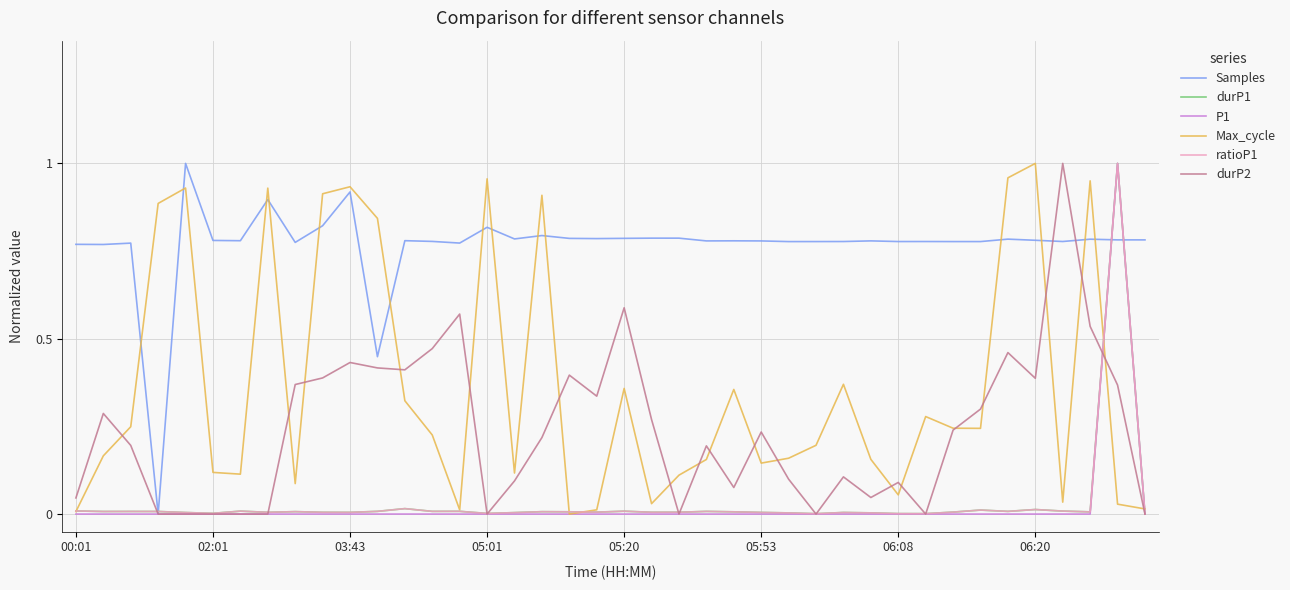

True or false: Samples and Max_cycle intersect in this chart.

True